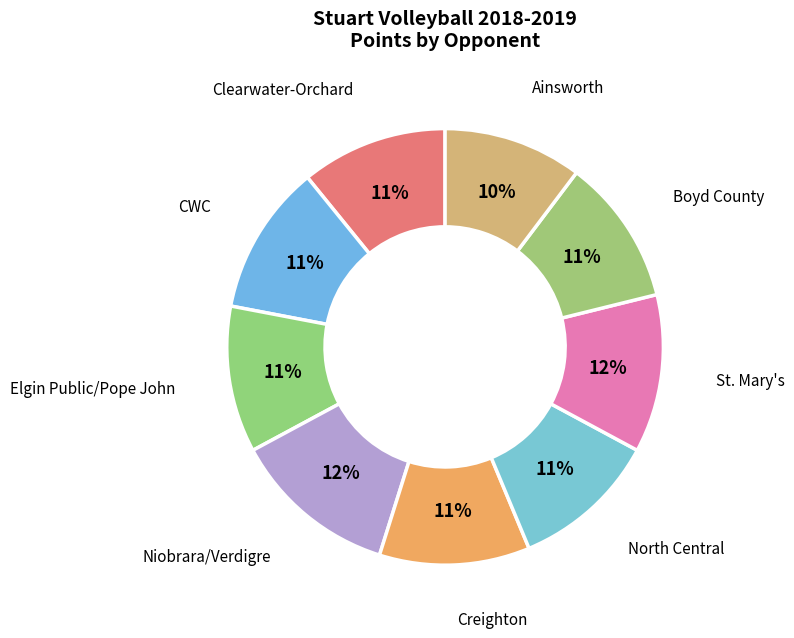

Combined, do Boyd County and Elgin Public/Pope John account for over 50%?

No